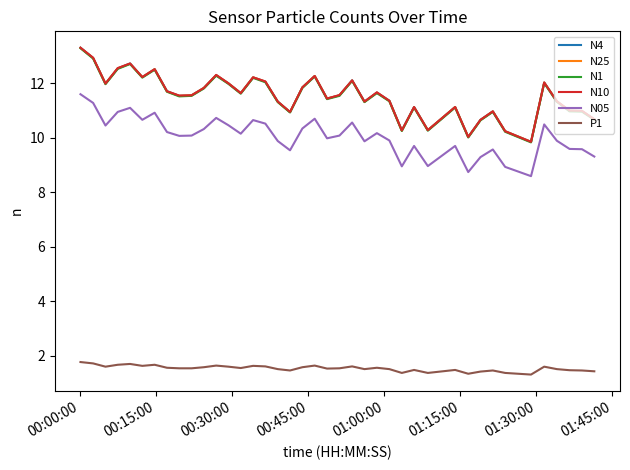

What is the smallest value displayed?

1.3